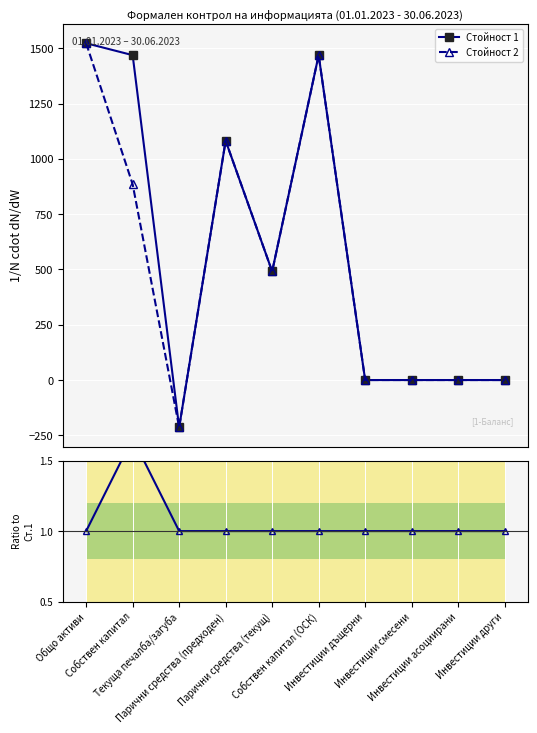

What is the sum of the Ratio values at Инвестиции смесени and Текуща печалба/загуба?

2.0